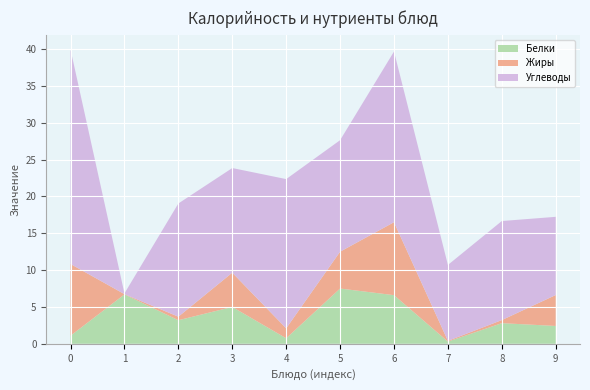

Reading left to right, extract all data points from this chart.

Калорийность: 225.0	28.0	94.0	146.0	95.0	200.0	258.0	43.0	83.0	68.0
Белки: 1.1	6.7	3.2	5.0	0.8	7.5	6.6	0.3	2.8	2.4
Жиры: 9.7	0.0	0.5	4.7	1.4	5.0	9.9	0.1	0.4	4.2
Углеводы: 29.1	0.1	15.4	14.2	20.2	15.1	23.2	10.3	13.4	10.6